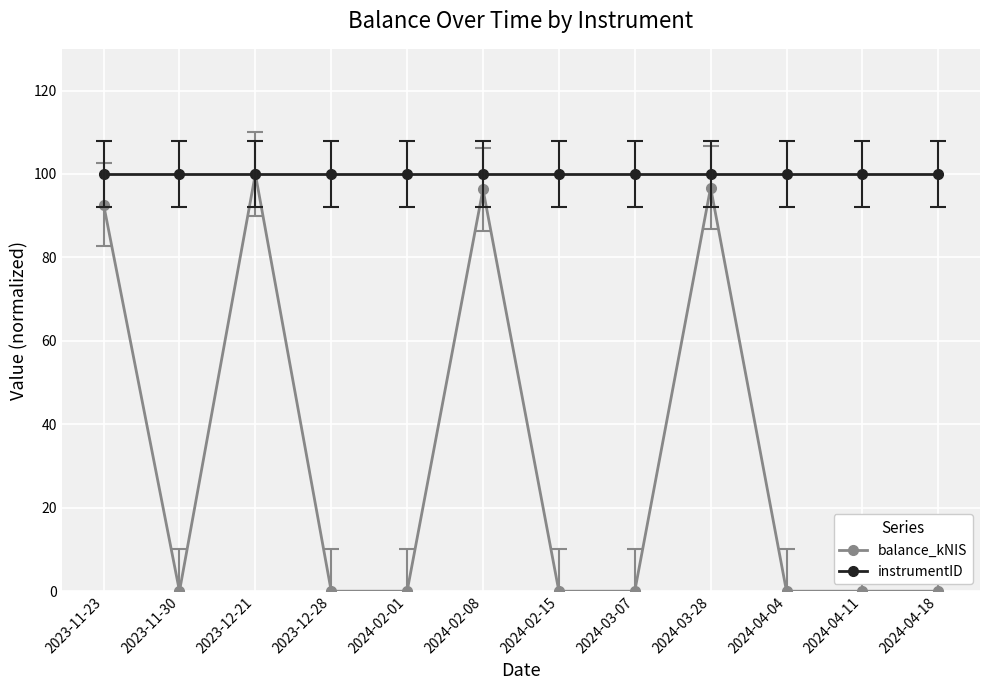

What is the greatest value displayed?

100.0